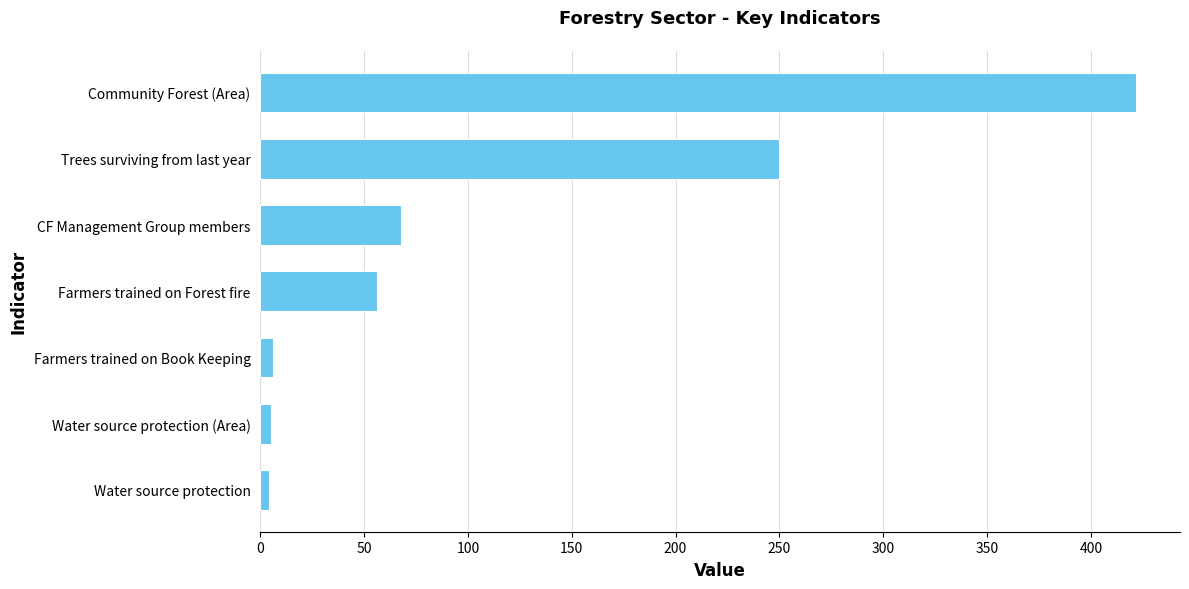

Approximately how many times larger is the value at Trees surviving from last year compared to Farmers trained on Forest fire?

4.5